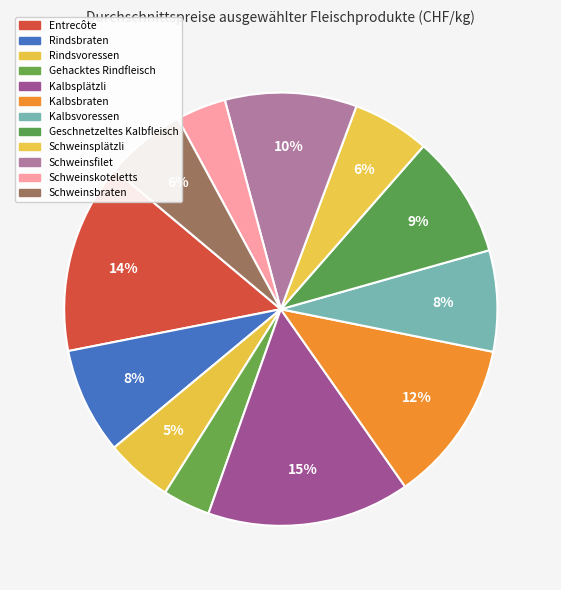

How many segments does this pie chart have?

12